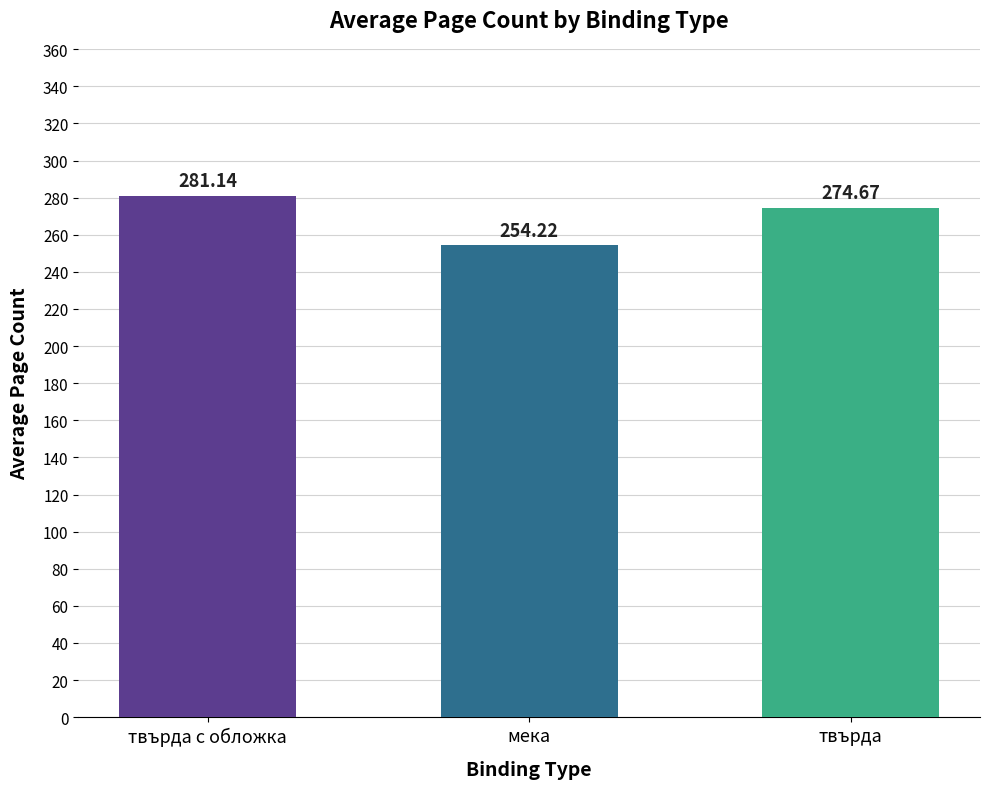

Where is the data nearest to the value 267?

твърда